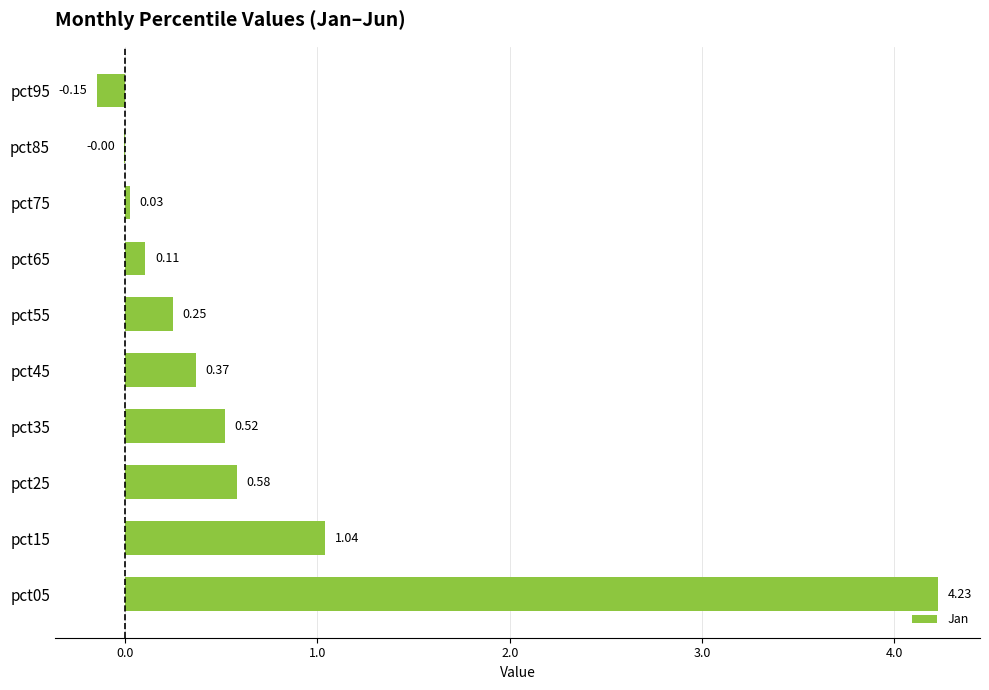

What is the sum of all values?

7.0